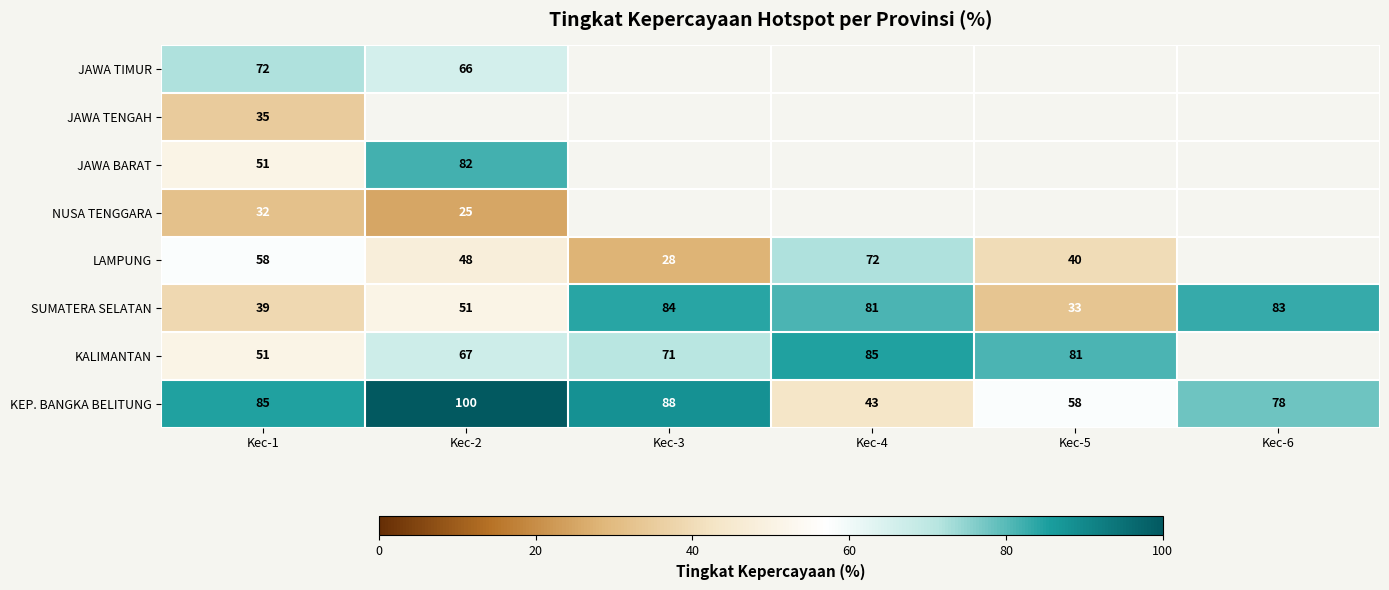

Rank the categories by SUMATERA SELATAN value from highest to lowest.

Kec-3, Kec-6, Kec-4, Kec-2, Kec-1, Kec-5